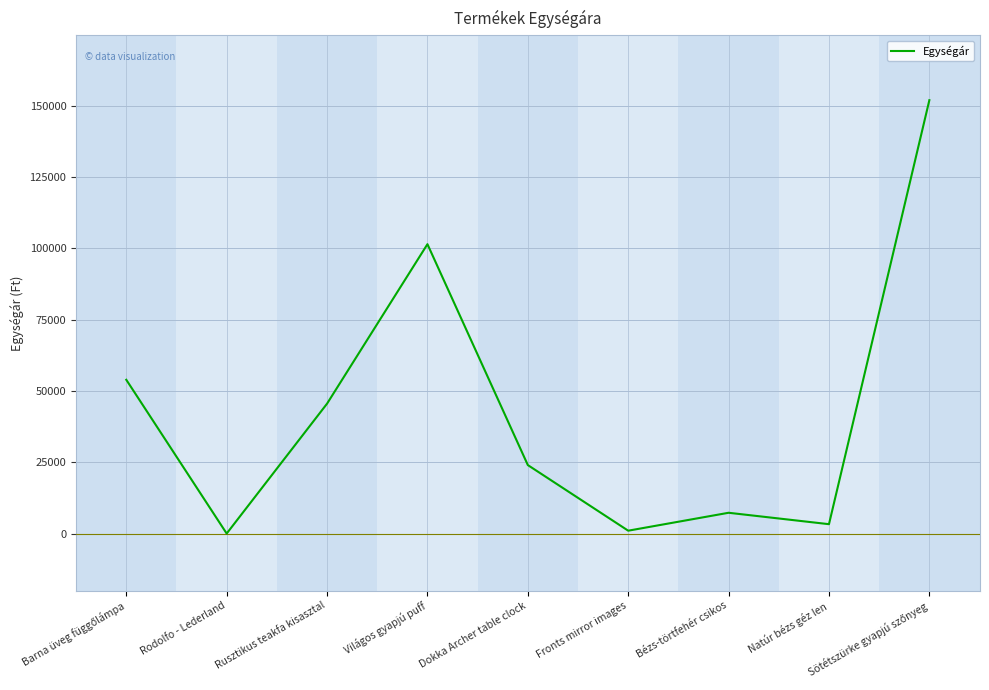

What is the average value?

43144